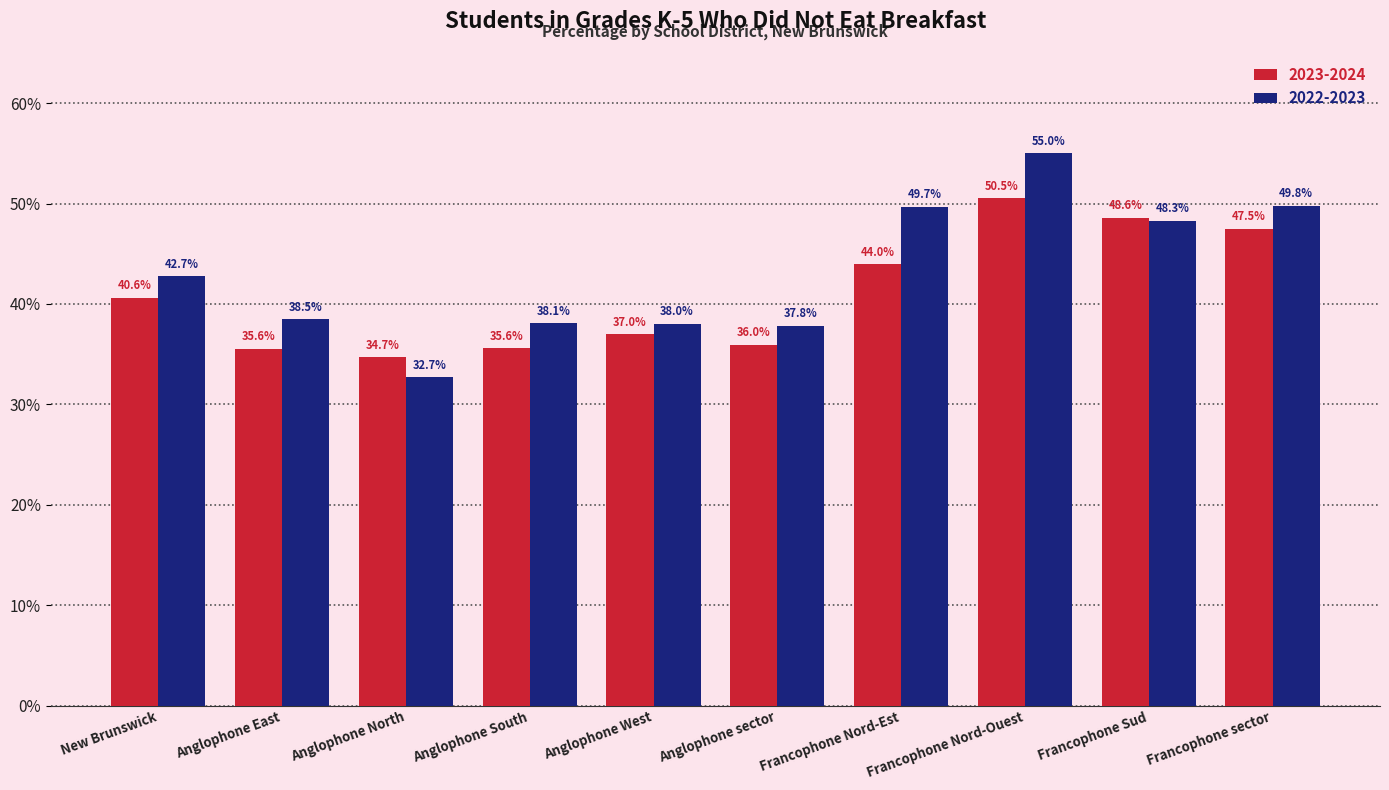

What is the difference between the maximum and minimum values in the 2022-2023 series?

22.3